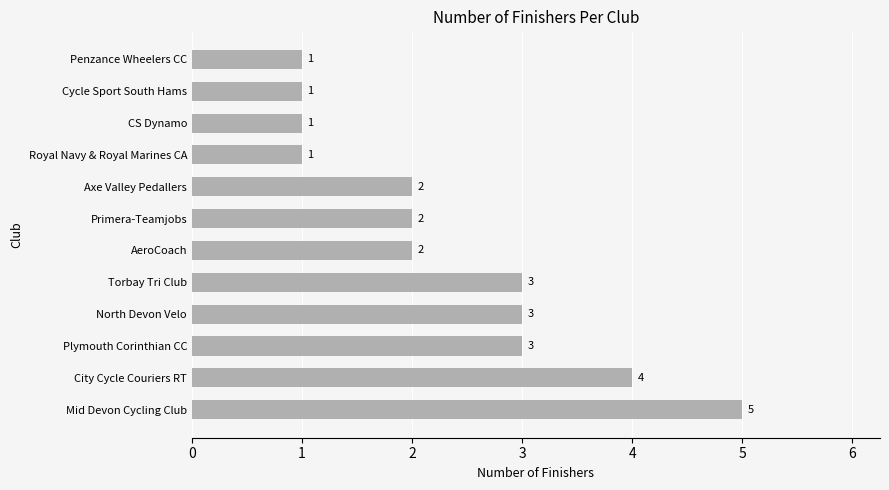

Between Mid Devon Cycling Club and CS Dynamo, which is larger?

Mid Devon Cycling Club